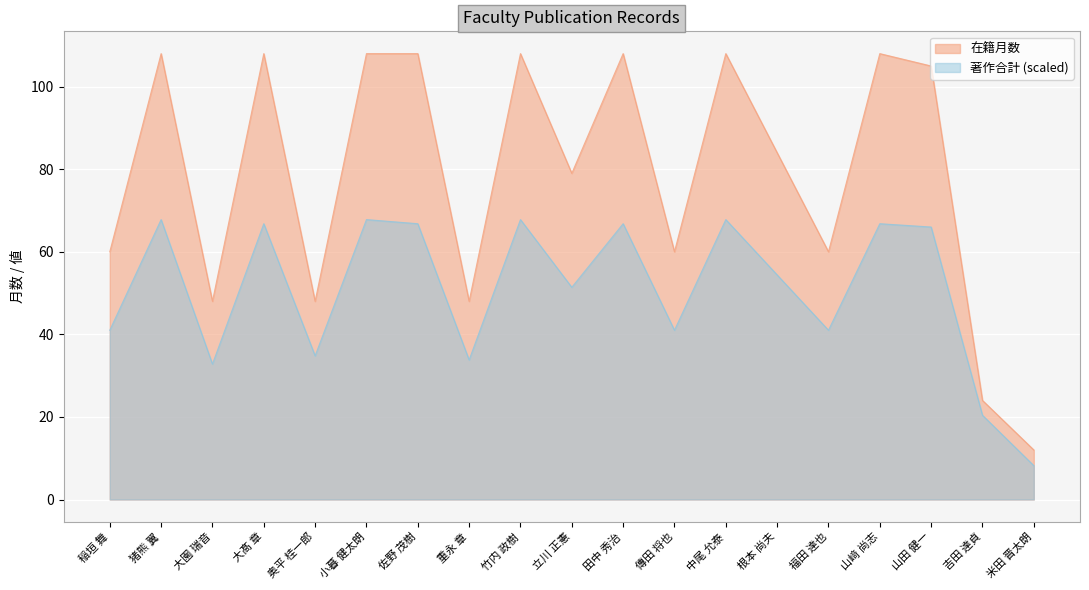

What is the sum of all 在籍月数 values?

1492.0